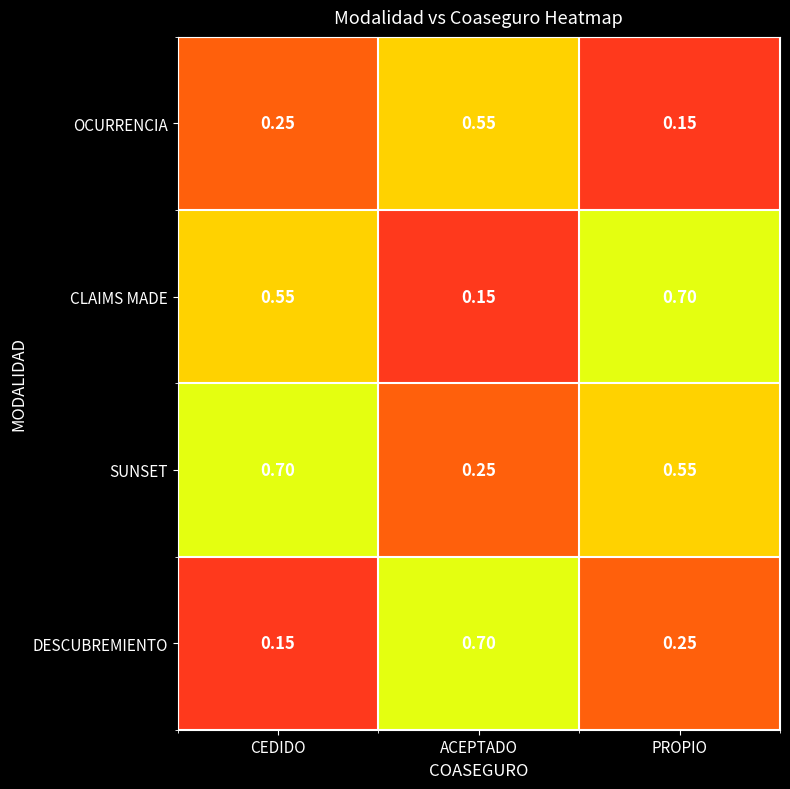

At which label does SUNSET reach its minimum?

ACEPTADO